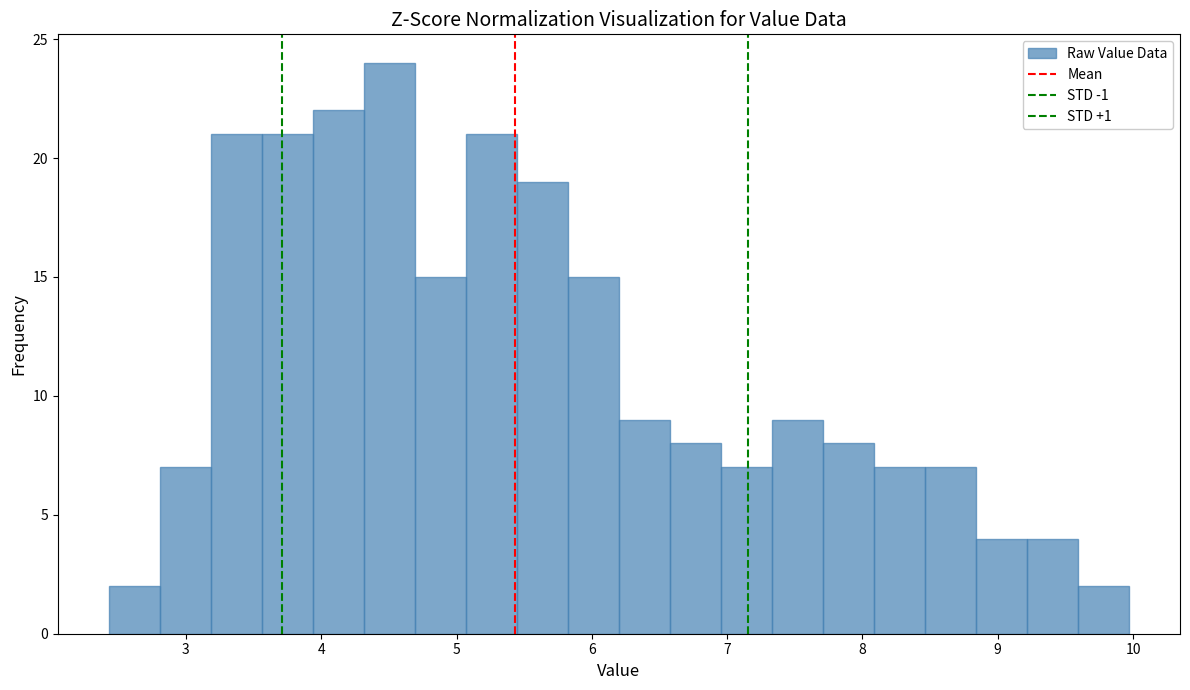

Read against the x-axis, roughly where is the centre of the tallest bar?

4.5